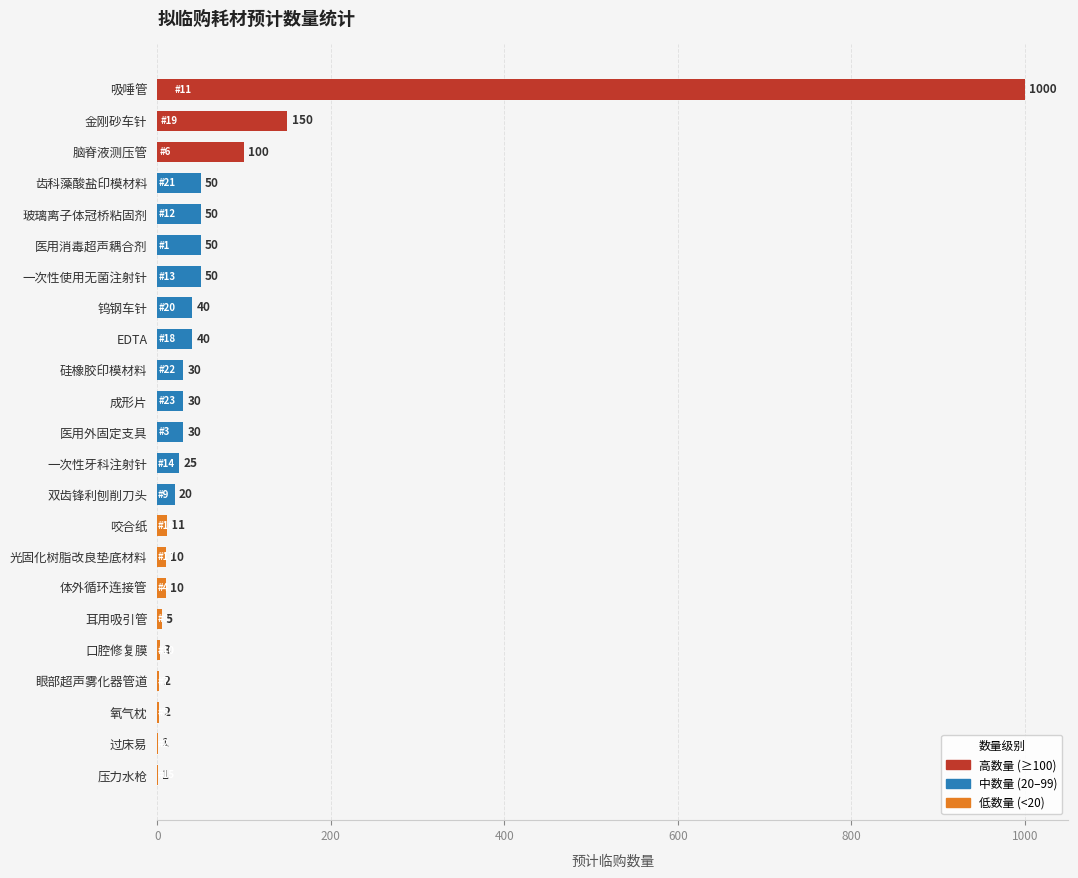

Is it true that the value at 咬合纸 is 11?

True